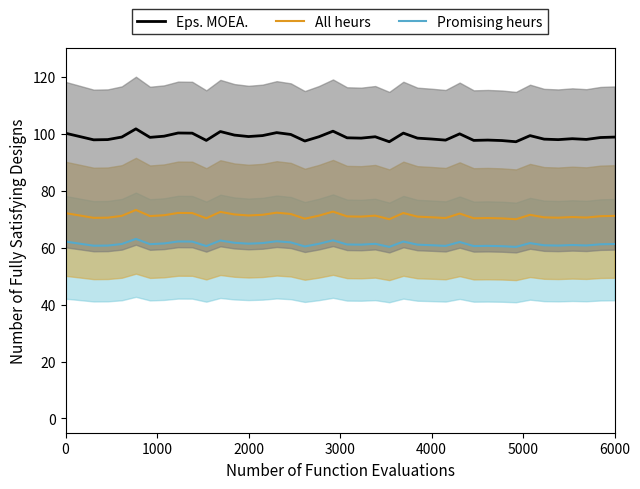

True or false: Promising heurs and All heurs cross at least once.

False